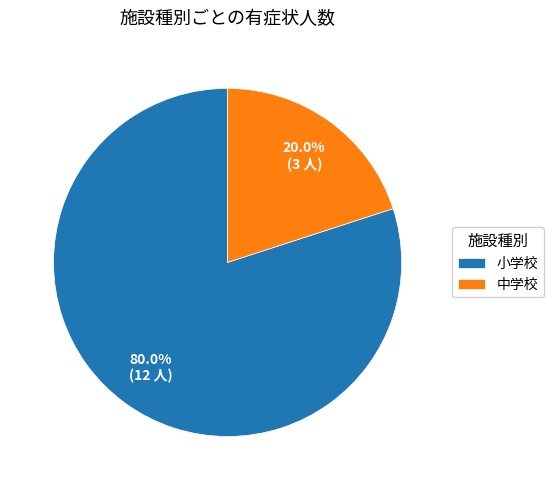

How many segments does this pie chart have?

2